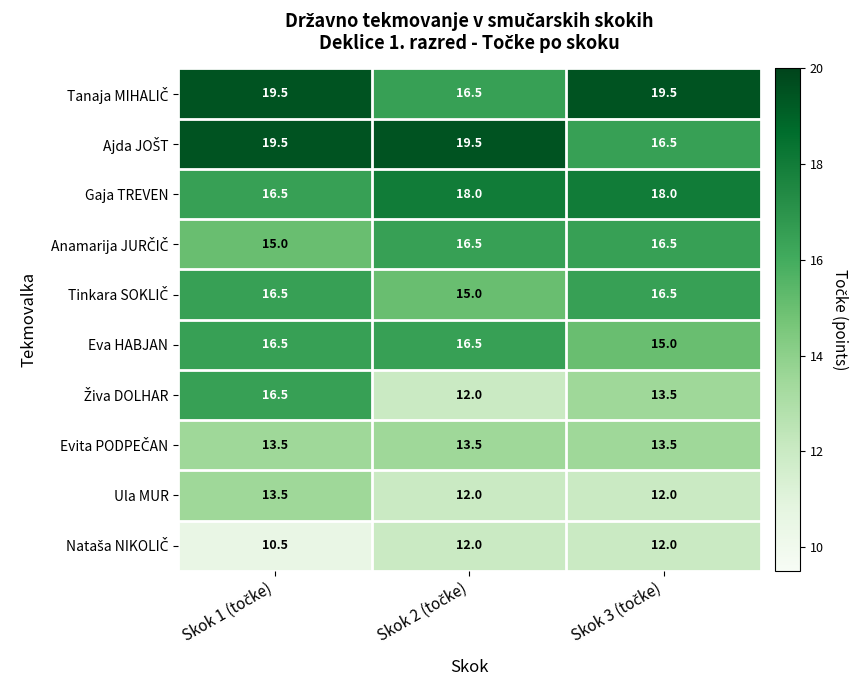

What is the difference between the maximum and minimum values in the Eva HABJAN series?

1.5